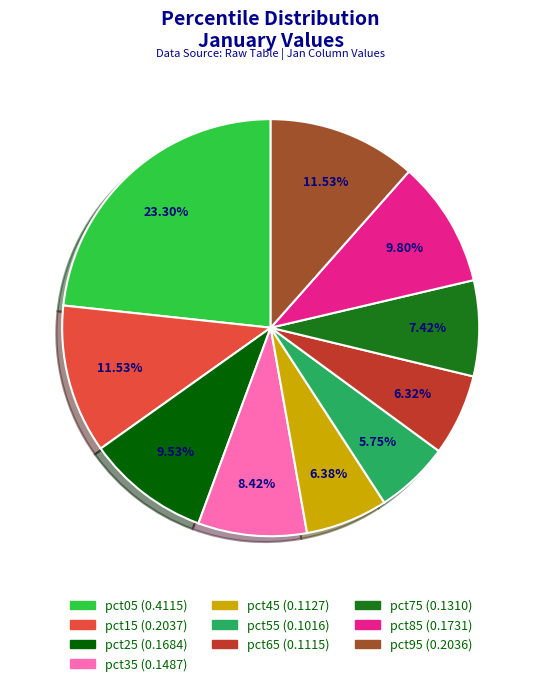

To the nearest percent, what portion does pct25 represent?

10%